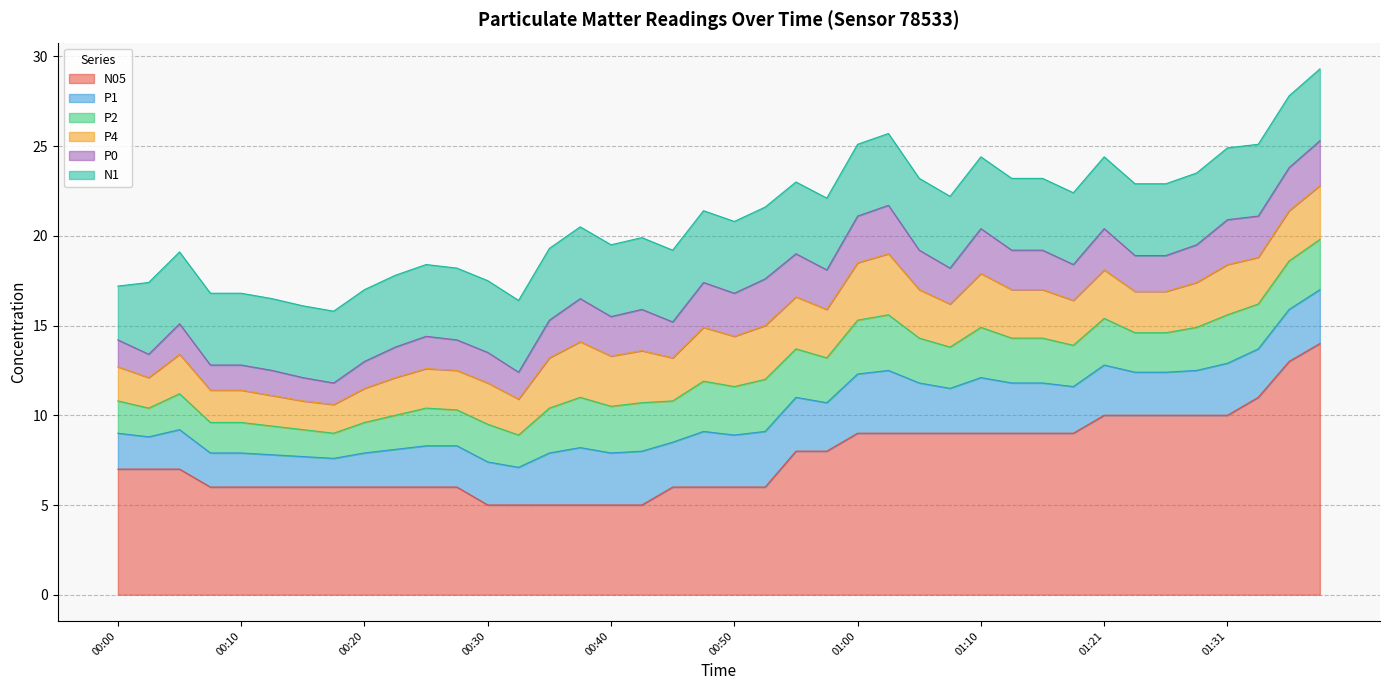

What position from the right is 00:13?

35